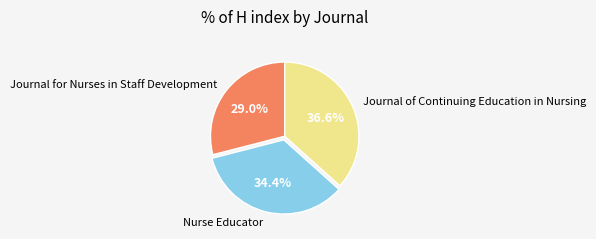

Is it true that Journal for Nurses in Staff Development is 29% of the pie?

True